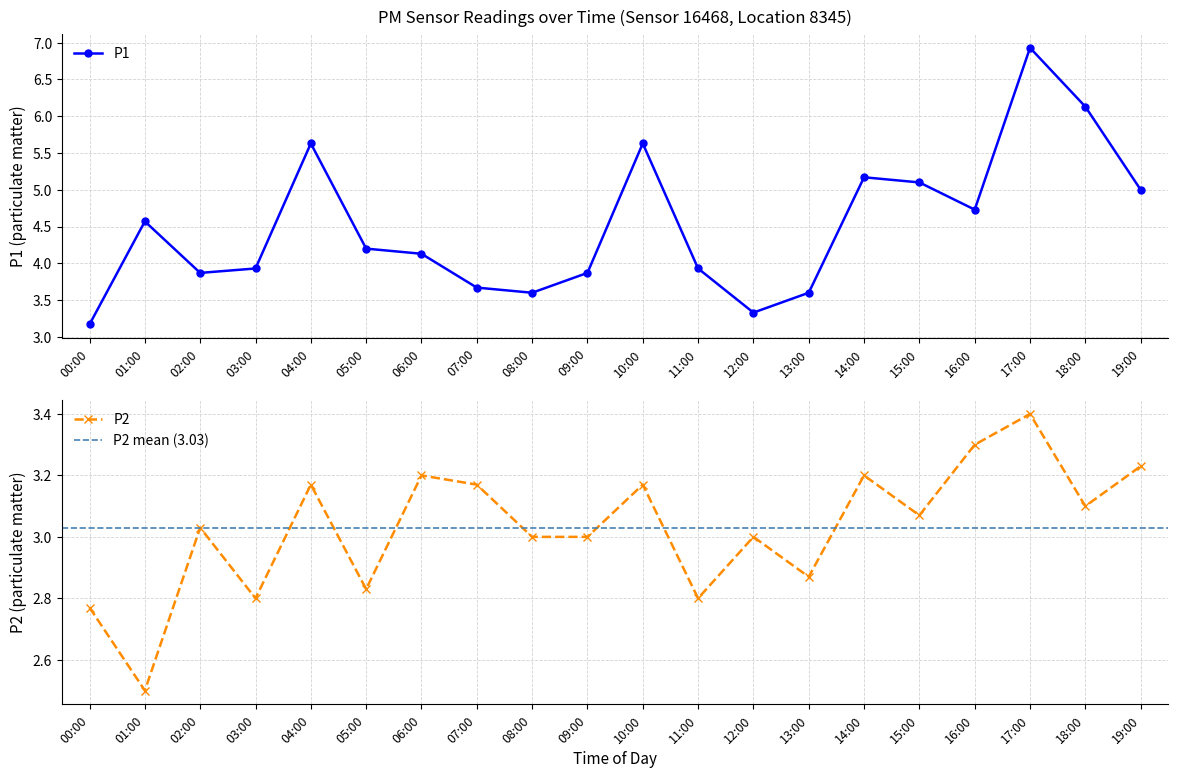

Reading left to right, list all the values displayed in this chart.

P1: 3.2	4.6	3.9	3.9	5.6	4.2	4.1	3.7	3.6	3.9	5.6	3.9	3.3	3.6	5.2	5.1	4.7	6.9	6.1	5.0
P2: 2.8	2.5	3.0	2.8	3.2	2.8	3.2	3.2	3.0	3.0	3.2	2.8	3.0	2.9	3.2	3.1	3.3	3.4	3.1	3.2